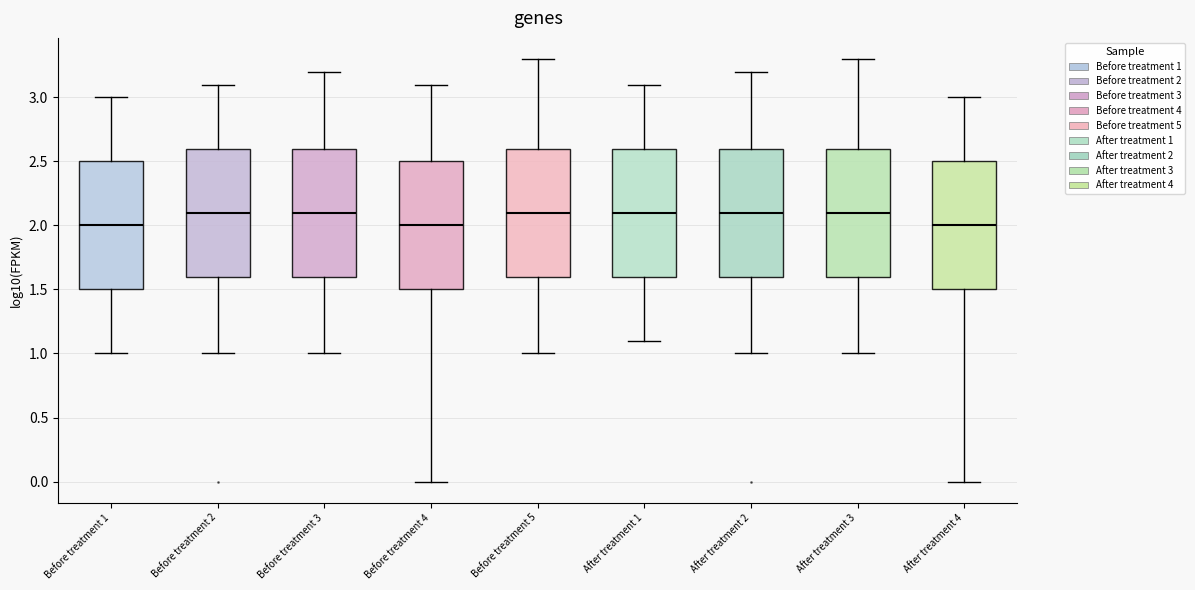

Reading left to right, transcribe this box plot: for each box, give where its median line is, the range the box spans, and where its two whiskers end, as read against the y-axis. The values are not printed on the chart, so give them approximately, as read against the axis.

Before treatment 1: median 2.0, box 1.5 to 2.5, whiskers 1.0 to 3.0
Before treatment 2: median 2.1, box 1.6 to 2.6, whiskers 1.0 to 3.1
Before treatment 3: median 2.1, box 1.6 to 2.6, whiskers 1.0 to 3.2
Before treatment 4: median 2.0, box 1.5 to 2.5, whiskers 0.0 to 3.1
Before treatment 5: median 2.1, box 1.6 to 2.6, whiskers 1.0 to 3.3
After treatment 1: median 2.1, box 1.6 to 2.6, whiskers 1.1 to 3.1
After treatment 2: median 2.1, box 1.6 to 2.6, whiskers 1.0 to 3.2
After treatment 3: median 2.1, box 1.6 to 2.6, whiskers 1.0 to 3.3
After treatment 4: median 2.0, box 1.5 to 2.5, whiskers 0.0 to 3.0